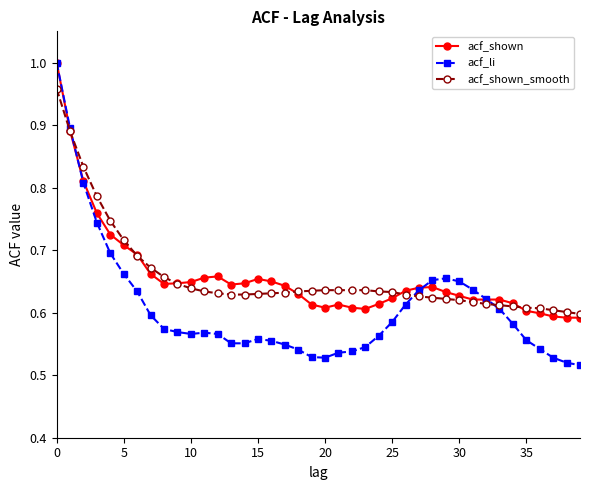

Which series has the widest spread of values?

acf_li